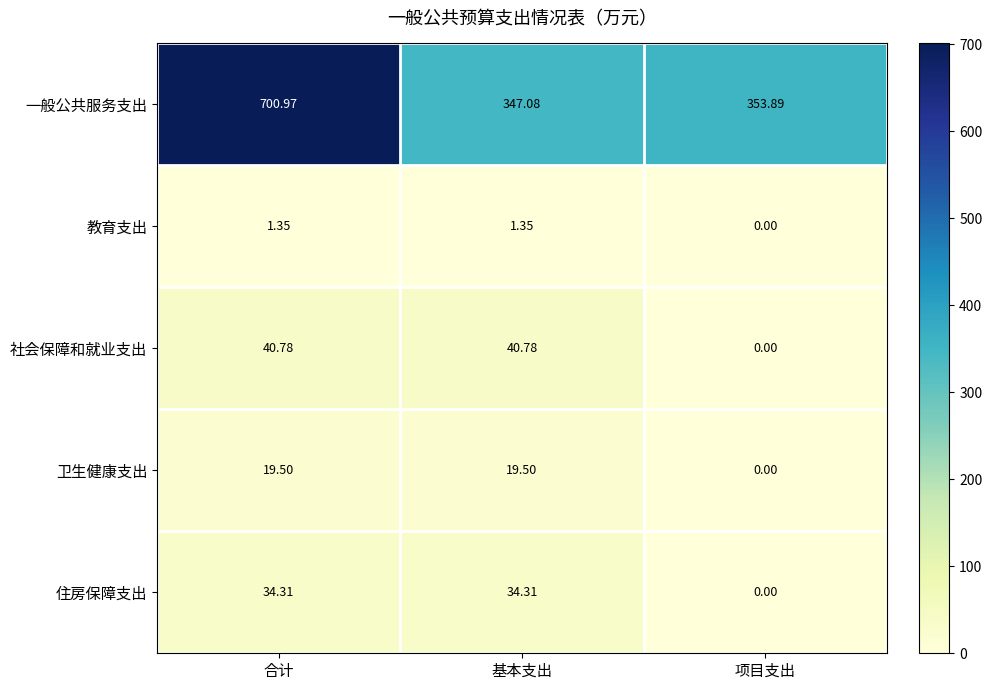

Rank the series by their maximum value, from highest to lowest.

一般公共服务支出, 社会保障和就业支出, 住房保障支出, 卫生健康支出, 教育支出